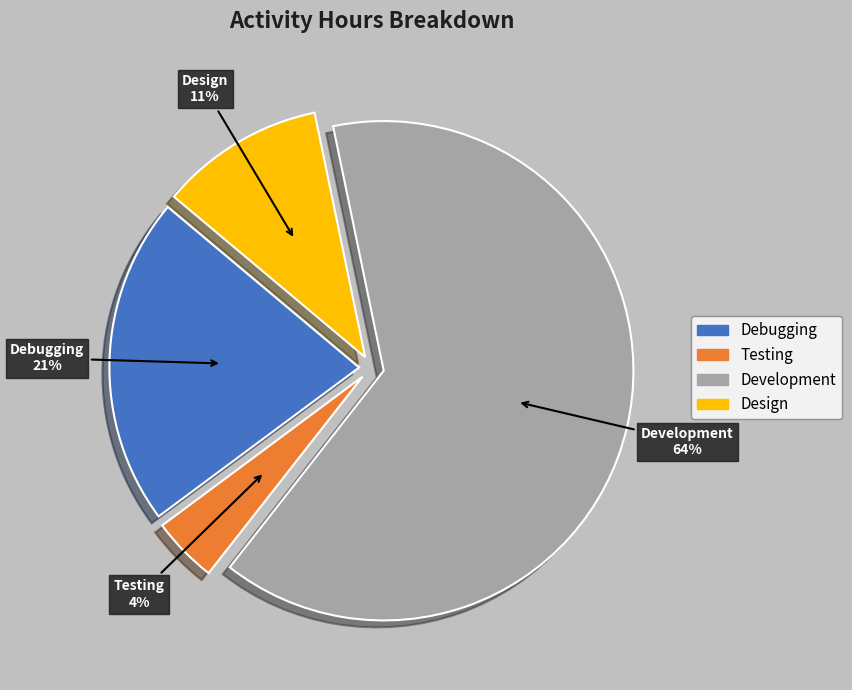

Which slice is the largest?

Development